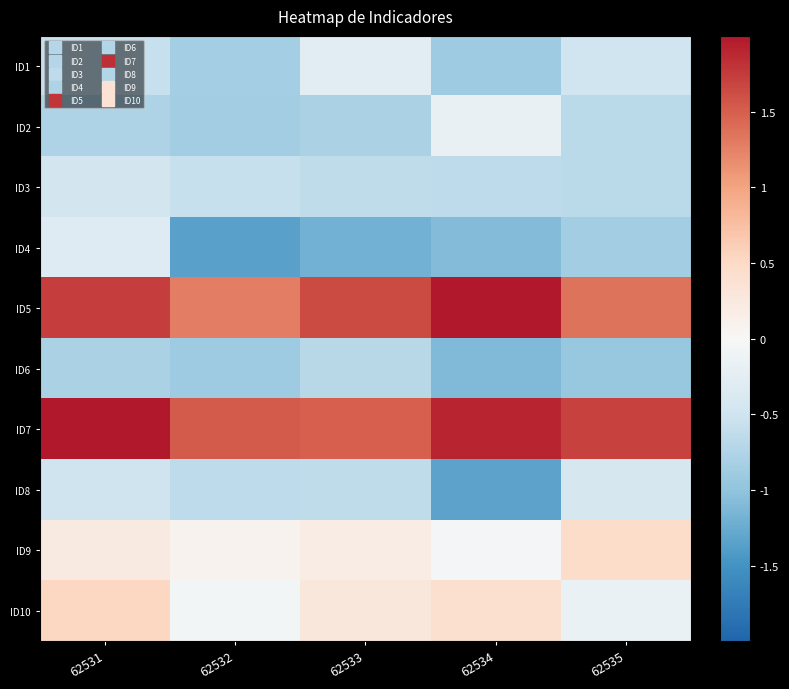

Which category has the lowest value across all series?

62532